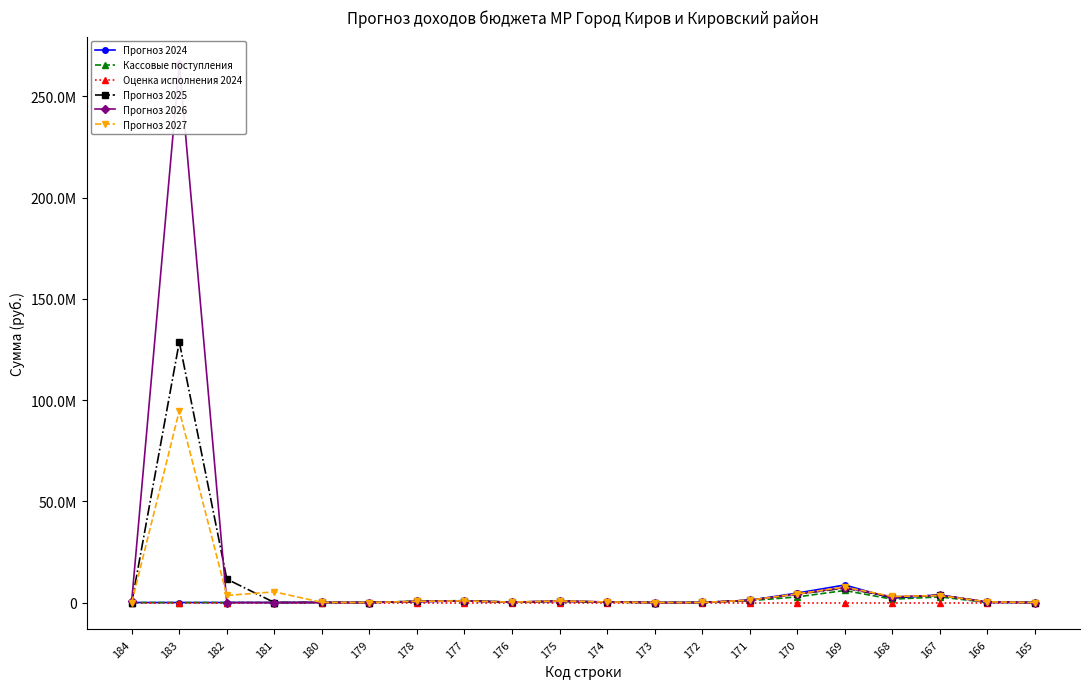

Which series ends up on top after the final intersection of Прогноз 2025 and Кассовые поступления?

Кассовые поступления